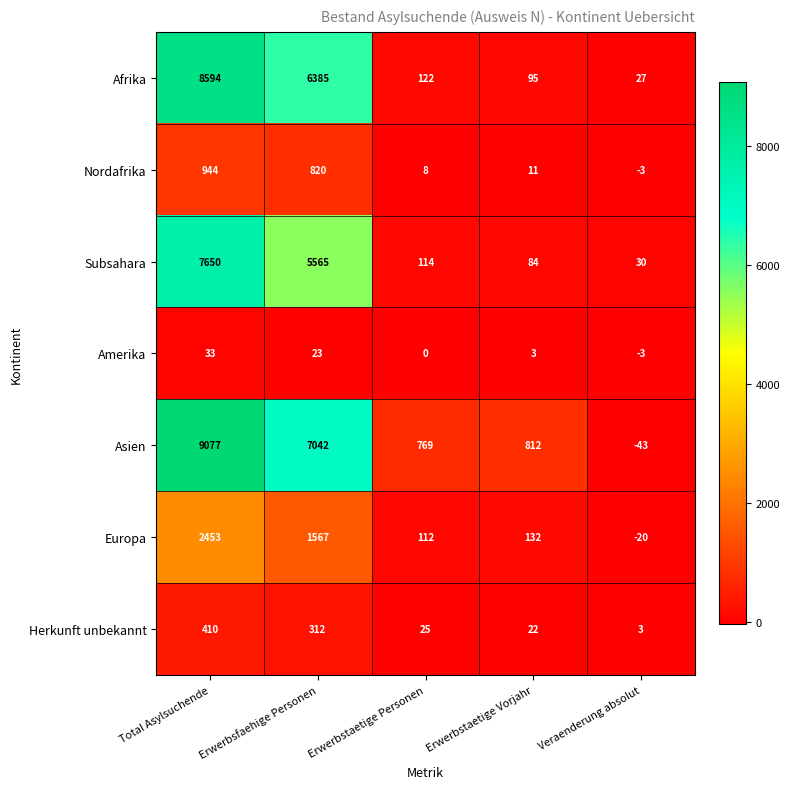

How many categories are shown in the chart?

5